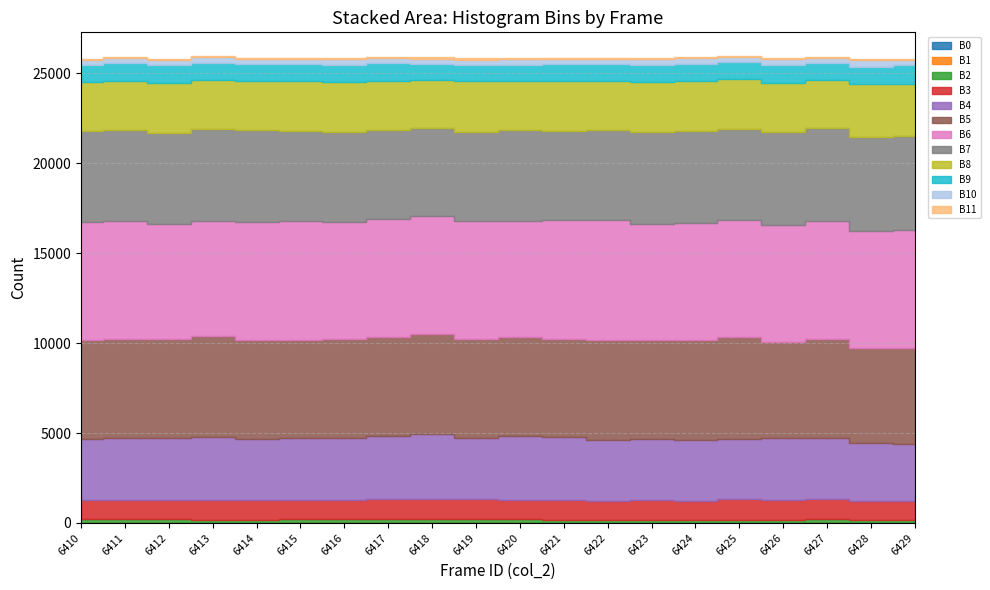

At which category is the sum across all series the highest?

6411